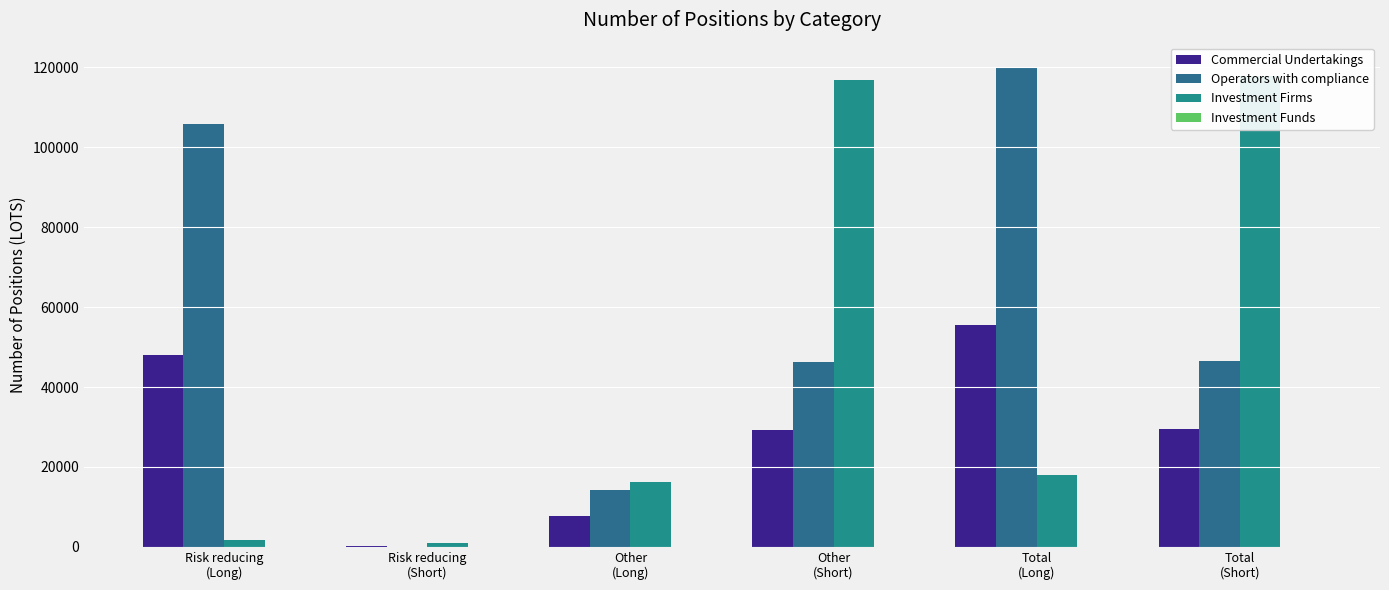

What position from the left is Risk reducing
(Short)?

2